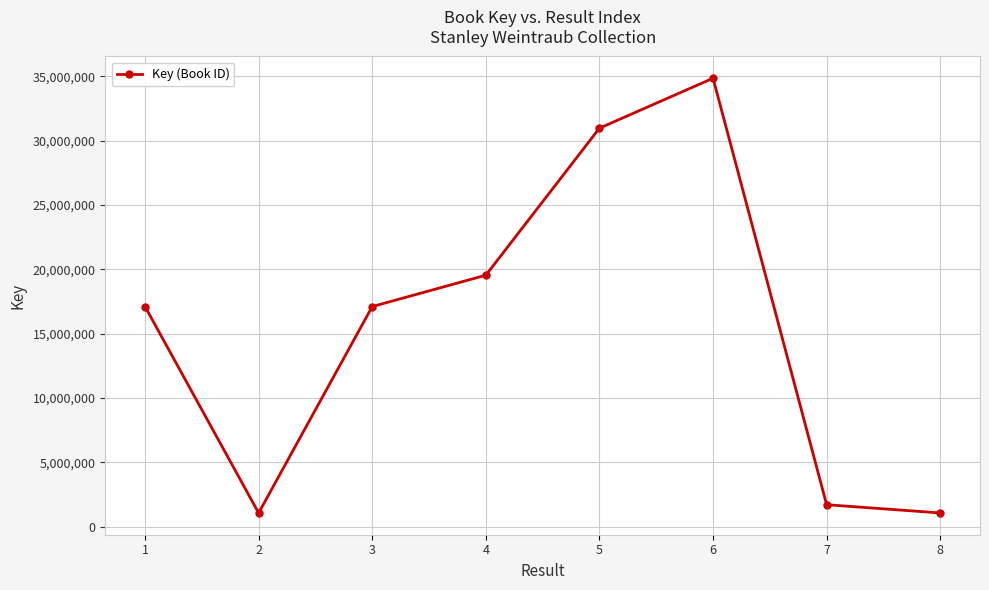

True or false: there are more than 1 points higher than both neighbors.

False